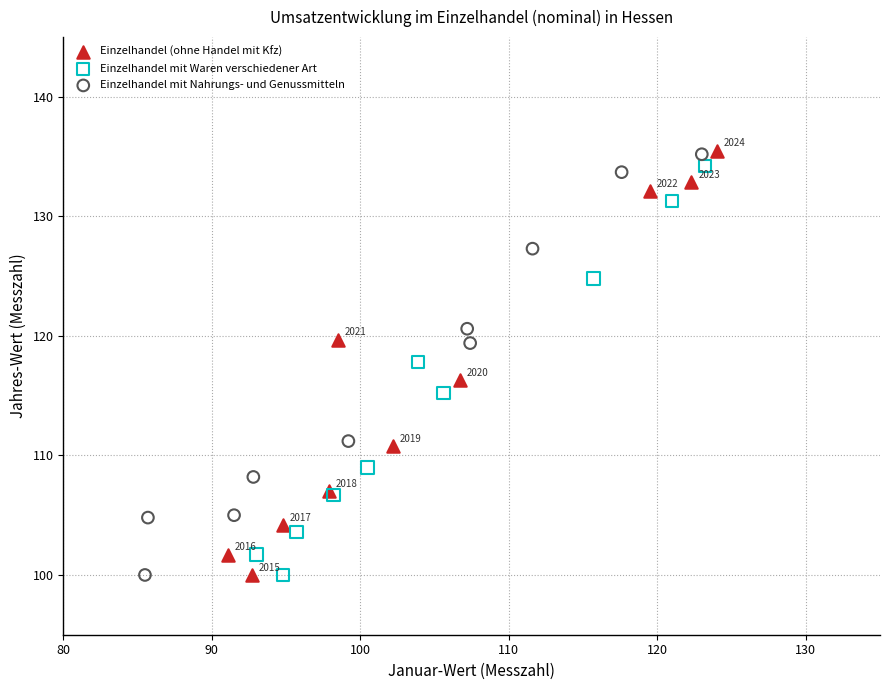

Which series has the widest spread of Y values?

Einzelhandel (ohne Handel mit Kfz)